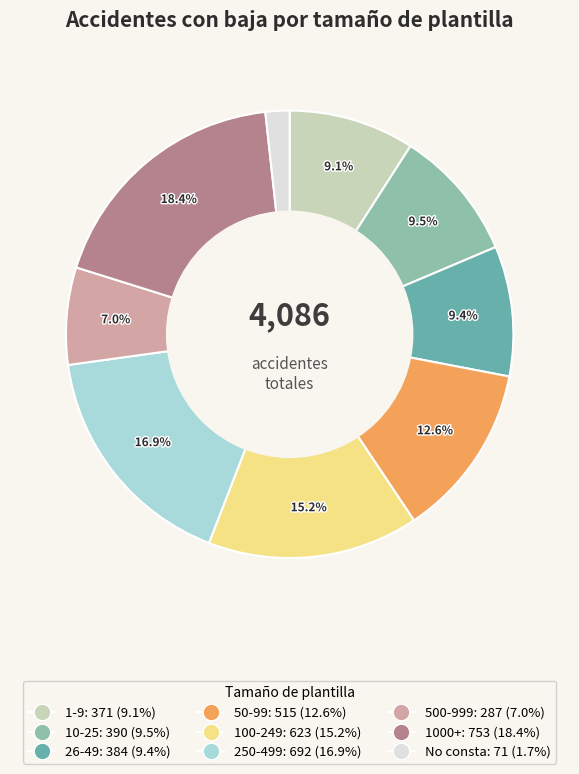

Is there a majority slice in this chart?

No